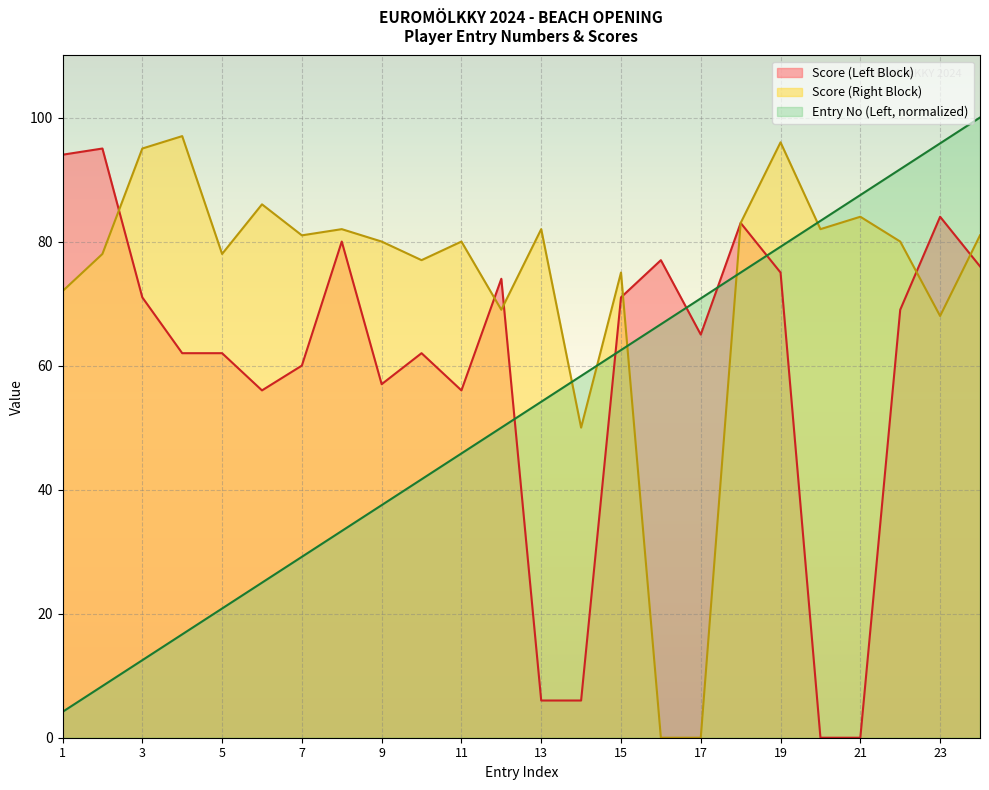

Is the value of Score (Right) at 12 greater than the value of Score (Left) at 20?

Yes